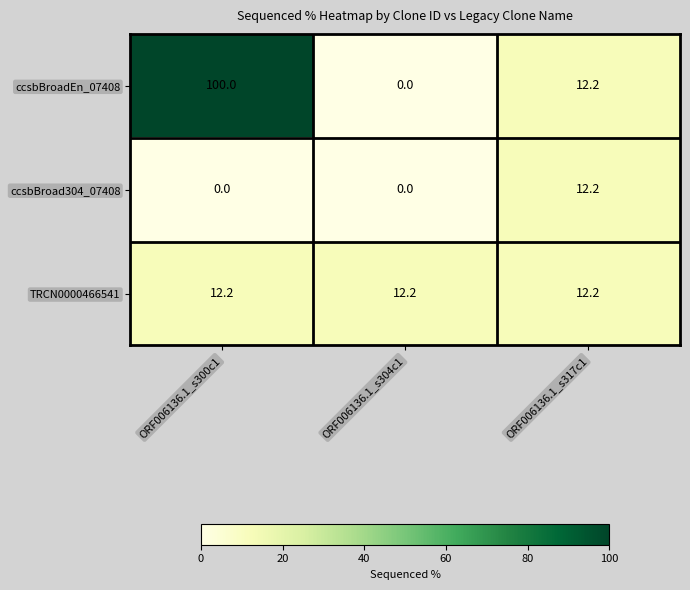

What is the average value of the ccsbBroad304_07408 series?

4.1